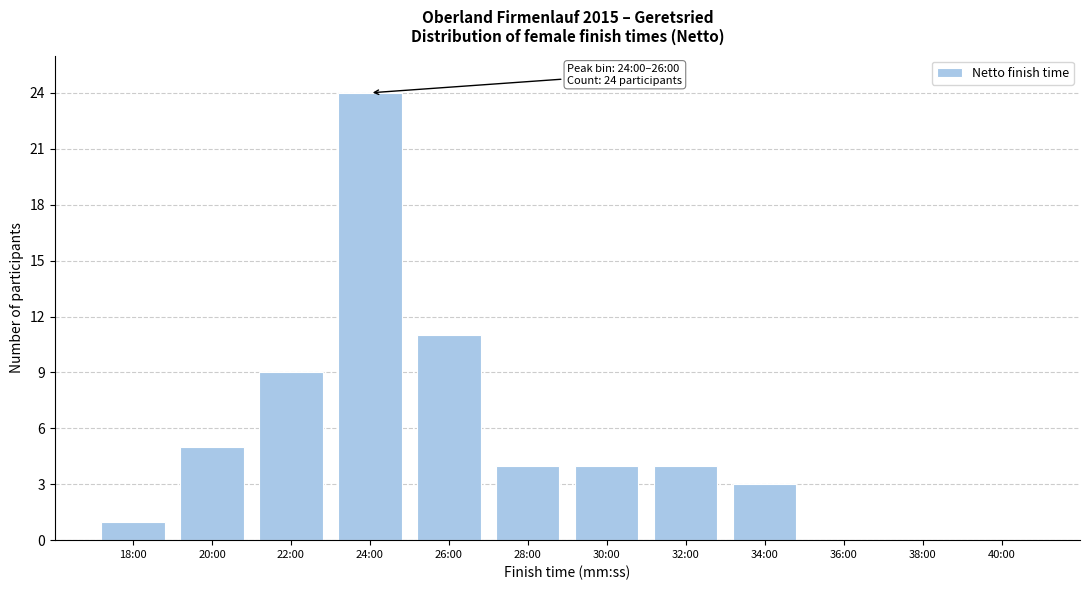

Reading left to right, extract all data points from this chart.

18:00=1	20:00=5	22:00=9	24:00=24	26:00=11	28:00=4	30:00=4	32:00=4	34:00=3	36:00=0	38:00=0	40:00=0